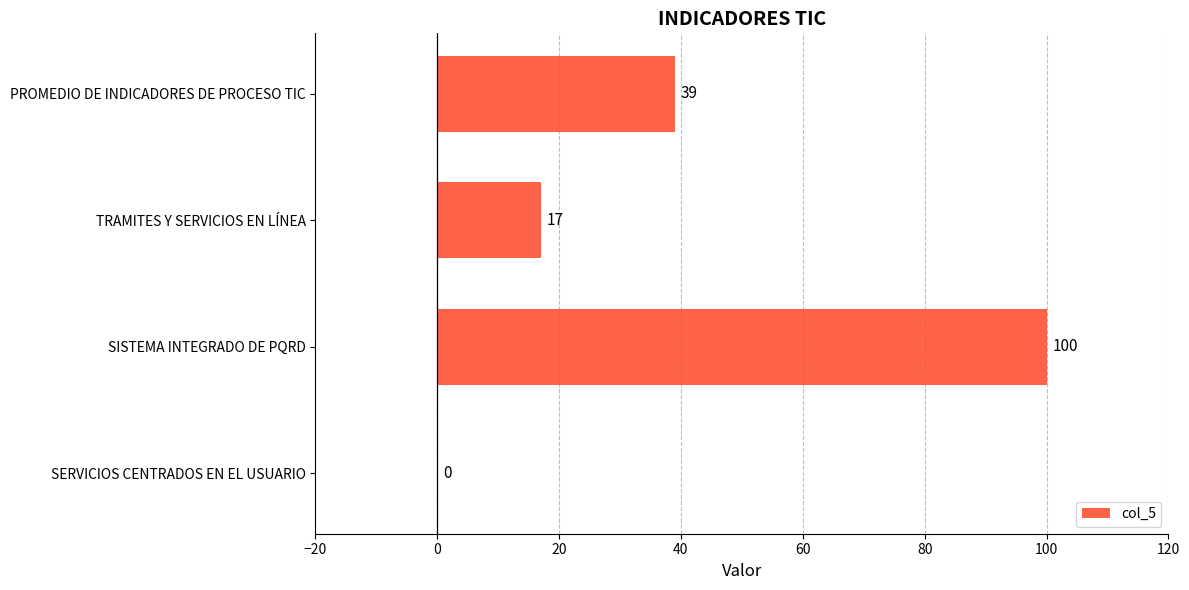

What is the sum of the values at SISTEMA INTEGRADO DE PQRD and PROMEDIO DE INDICADORES DE PROCESO TIC?

139